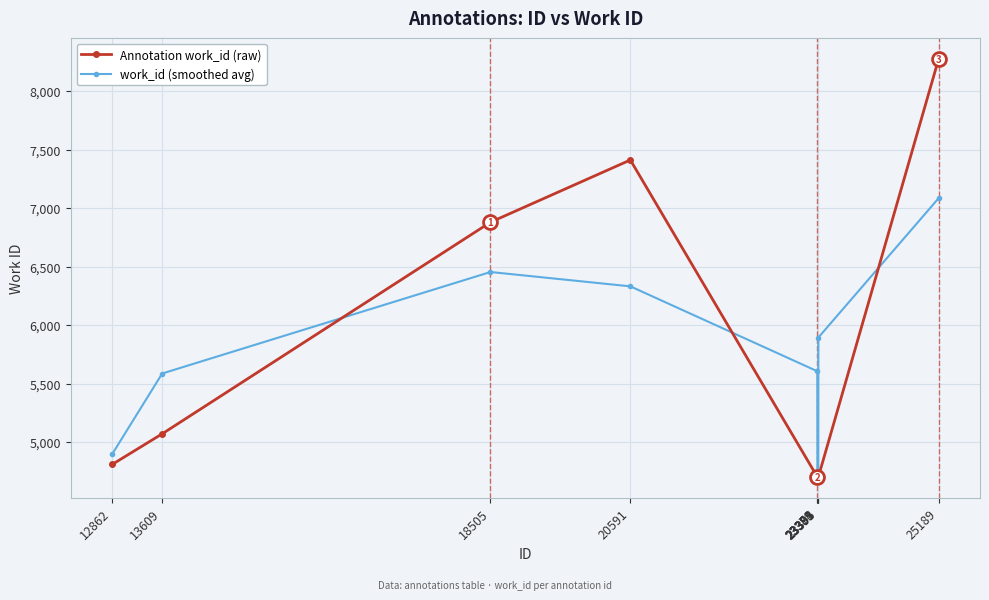

Count the number of data series in this chart.

2